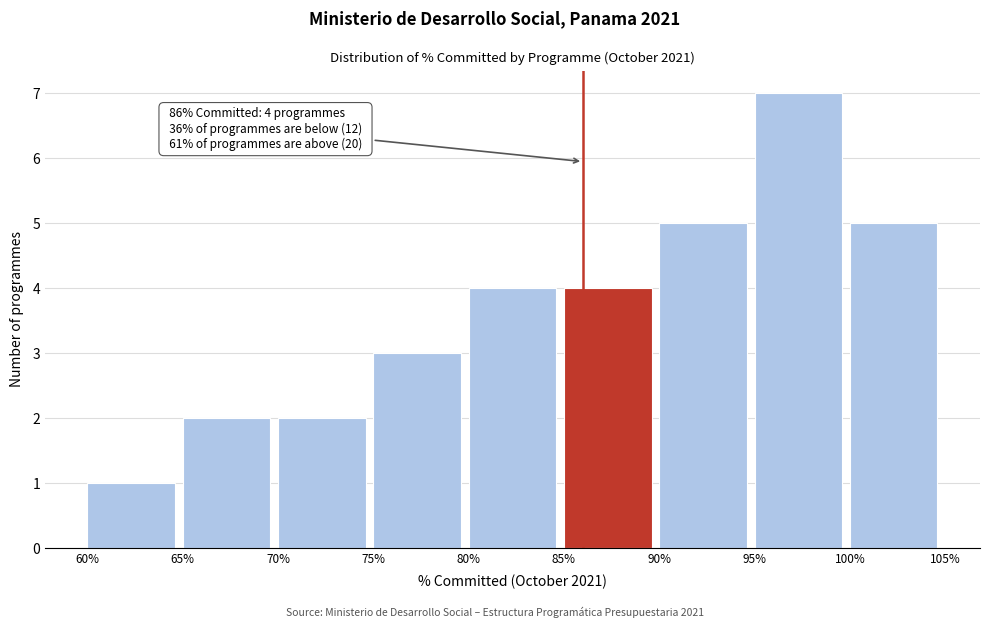

Which range on the x-axis has the tallest bar?

95% to 100%